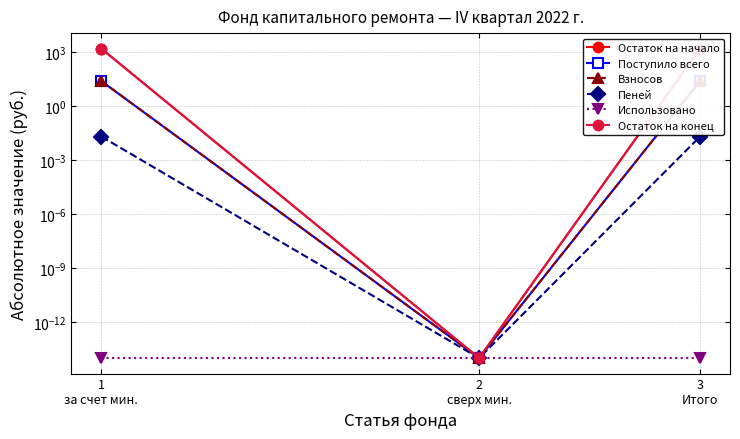

What is the sum of the Взносов values at 2
сверх мин. and 1
за счет мин.?

24.2